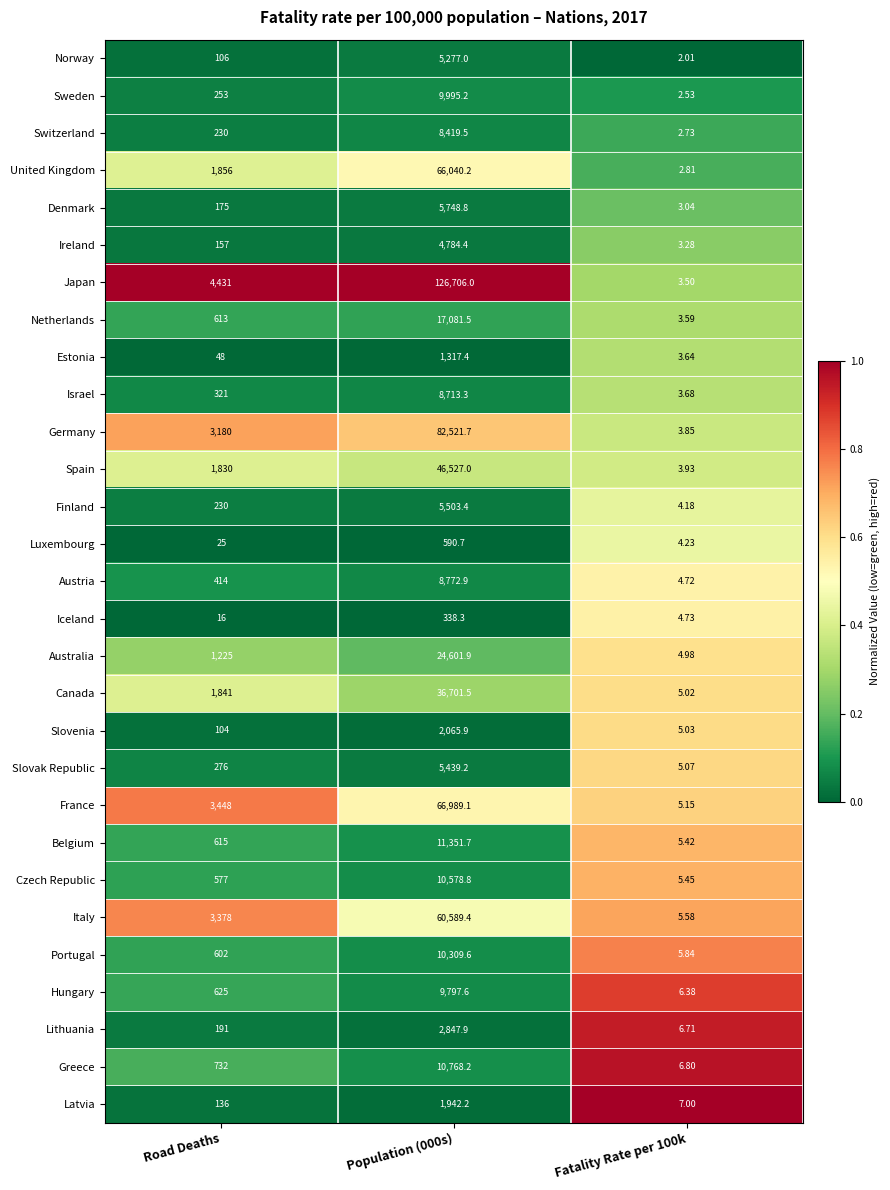

At Population (000s), list the series in order from smallest to largest.

Iceland, Luxembourg, Estonia, Latvia, Slovenia, Lithuania, Ireland, Norway, Slovak Republic, Finland, Denmark, Switzerland, Israel, Austria, Hungary, Sweden, Portugal, Czech Republic, Greece, Belgium, Netherlands, Australia, Canada, Spain, Italy, United Kingdom, France, Germany, Japan